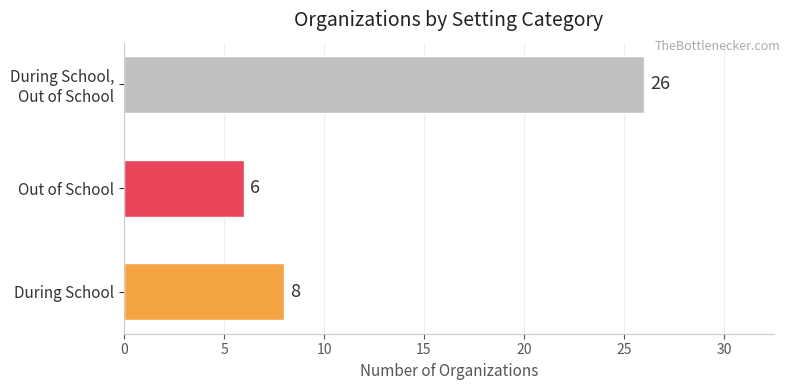

Does the chart contain any negative values?

No